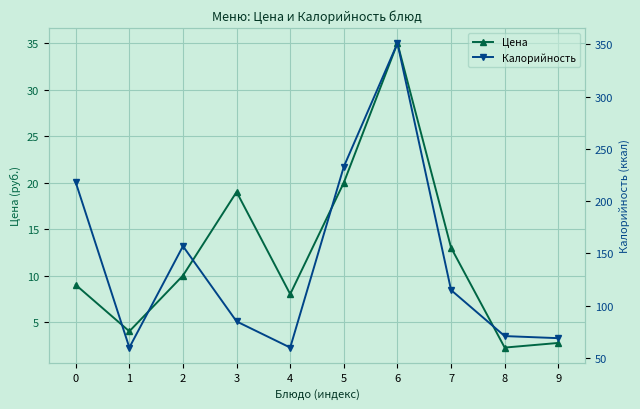

Which series has the largest range (max minus min)?

Калорийность